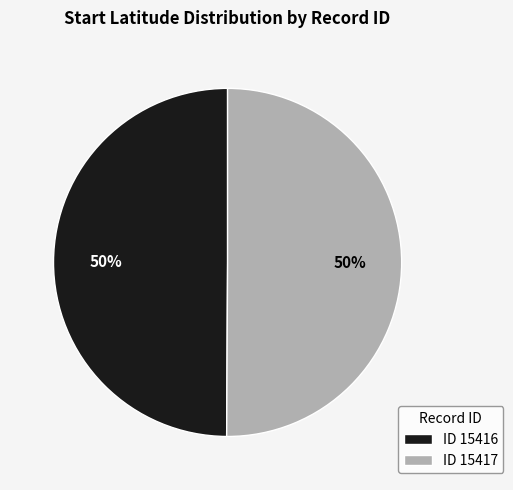

Do ID 15417 and ID 15416 together represent more than half of the pie?

Yes